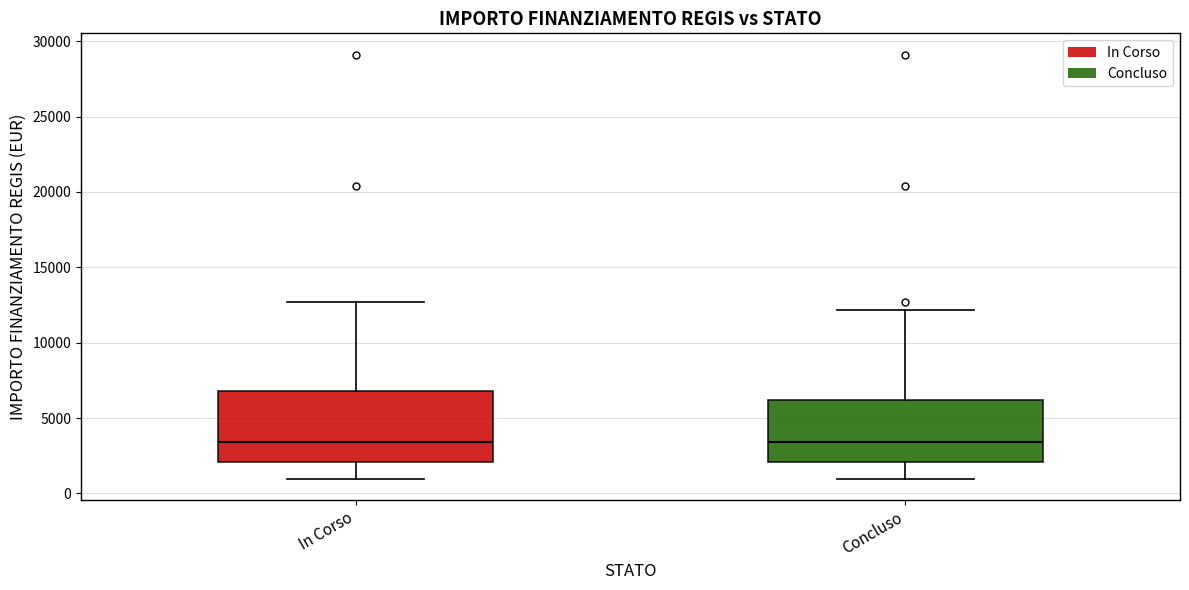

Comparing the boxes themselves (not the whiskers), which one is the tallest?

In Corso